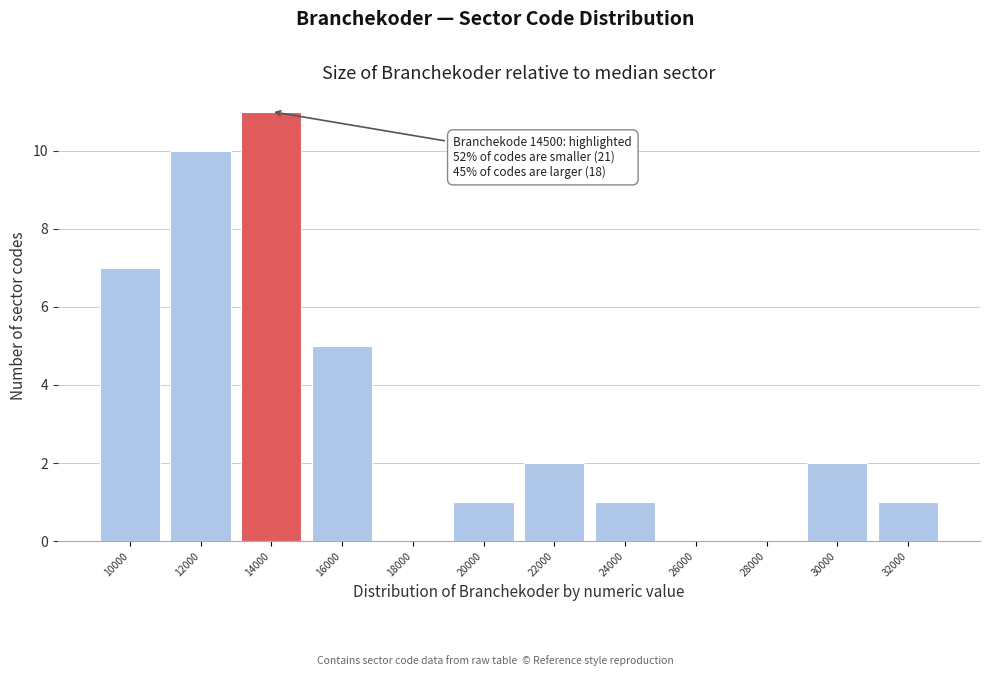

Reading right to left, list all the values displayed in this chart.

32000=1	30000=2	28000=0	26000=0	24000=1	22000=2	20000=1	18000=0	16000=5	14000=11	12000=10	10000=7